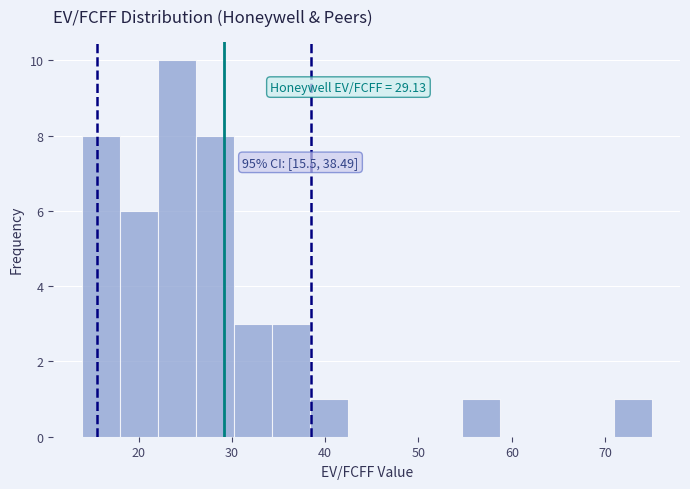

Over which range of the x-axis is the bar tallest?

22 to 26